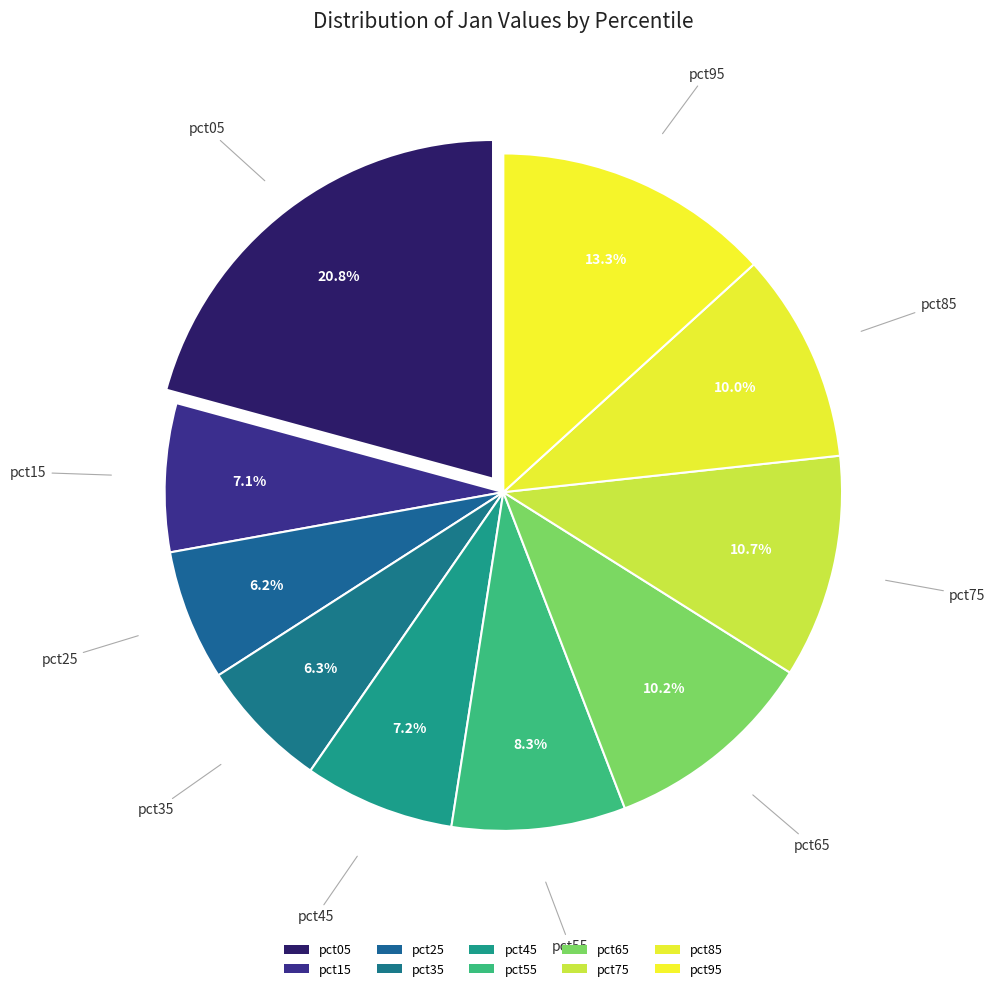

The pct85 slice represents 10% of the pie. True or false?

True